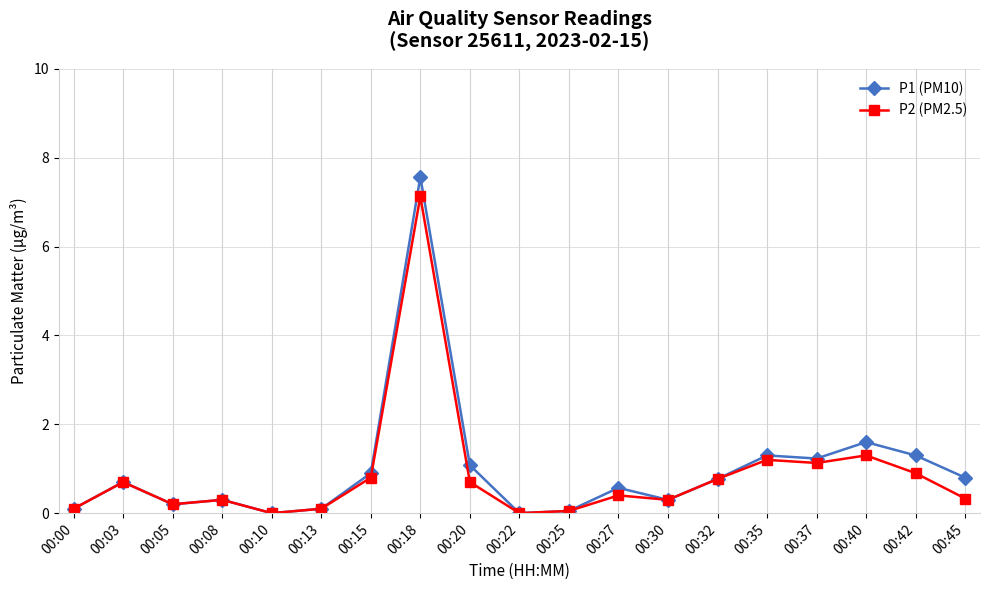

True or false: P1 (PM10) has more than 0 points higher than both neighbors.

True